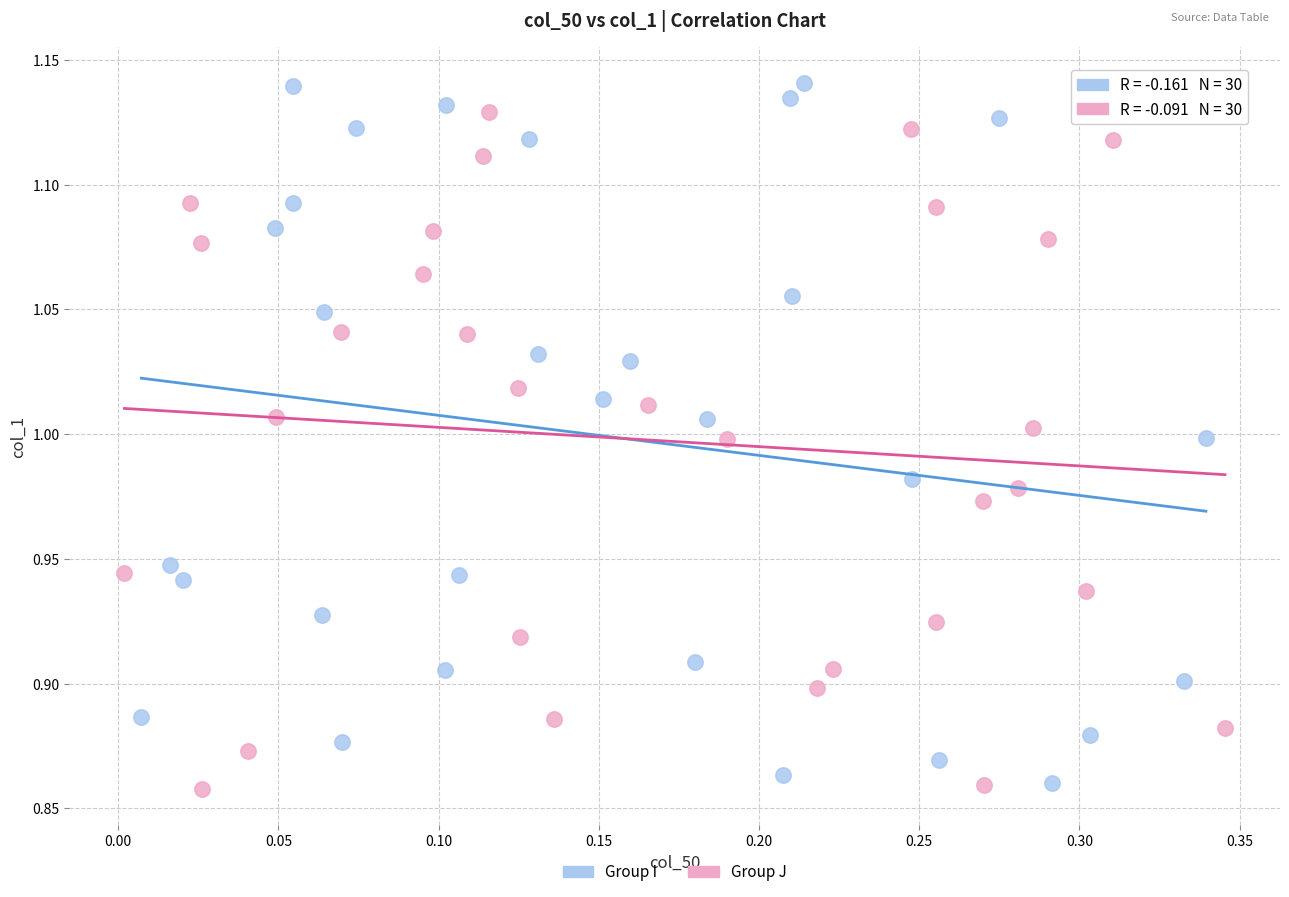

What are all the series names shown in the legend?

Group I, Group J